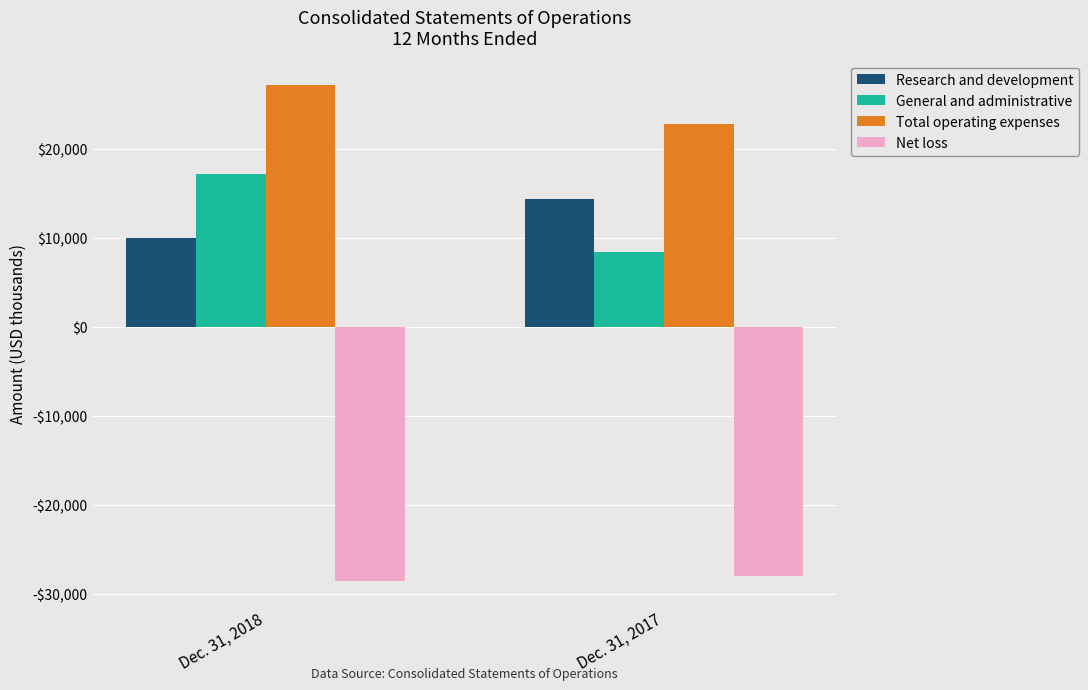

Are the bars grouped side by side (vs. stacked)?

Yes